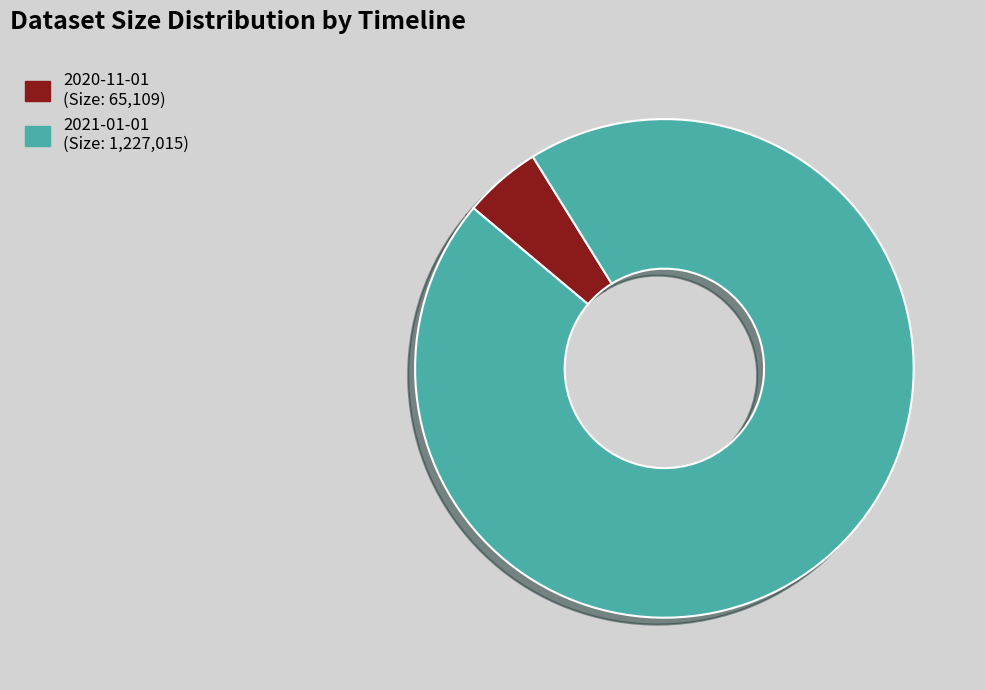

Is there any slice that represents more than half of the pie?

Yes